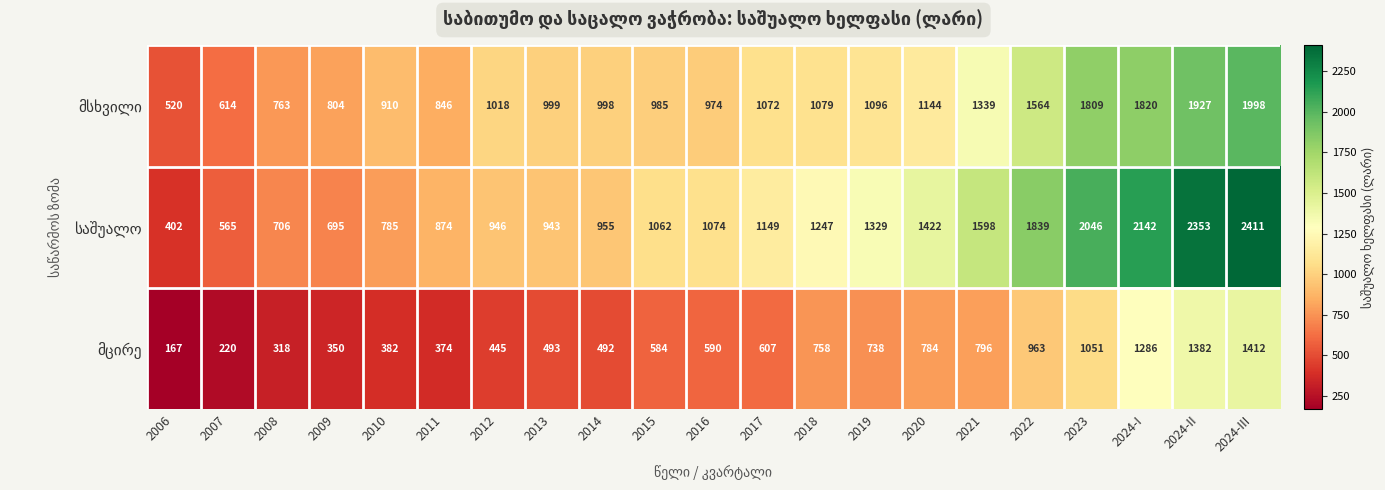

Which category has the highest value across all series?

2024-III